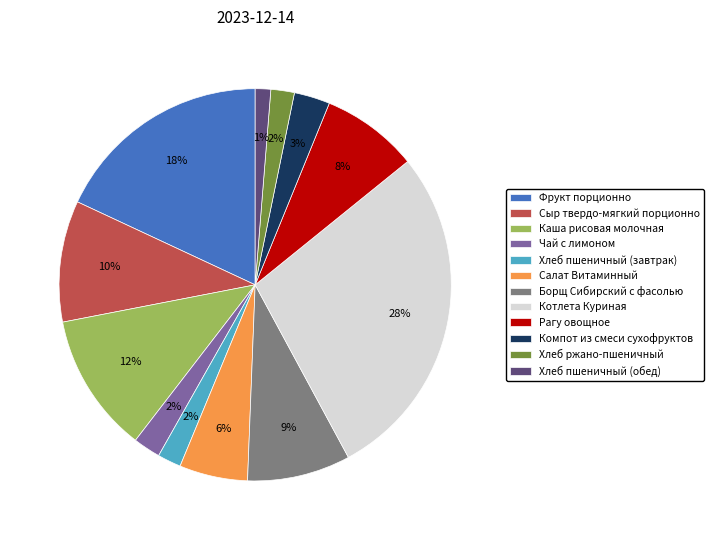

The Каша рисовая молочная slice represents 12% of the pie. True or false?

True